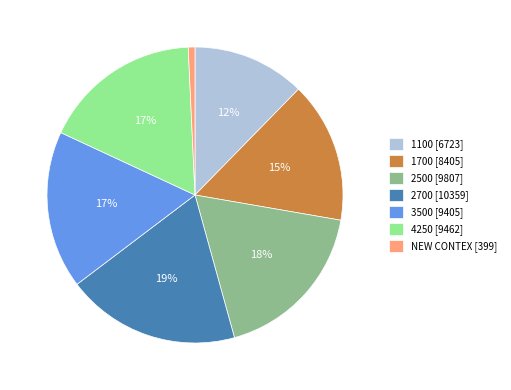

What percentage is the 1700 slice, to the nearest percent?

15%